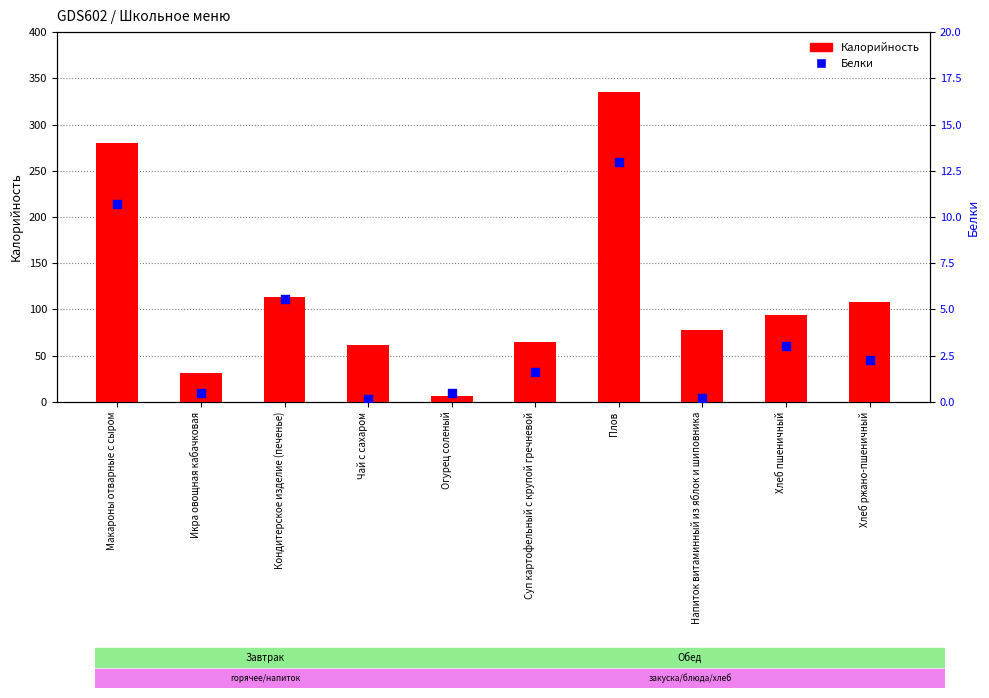

Which series has the largest total across all categories?

Калорийность